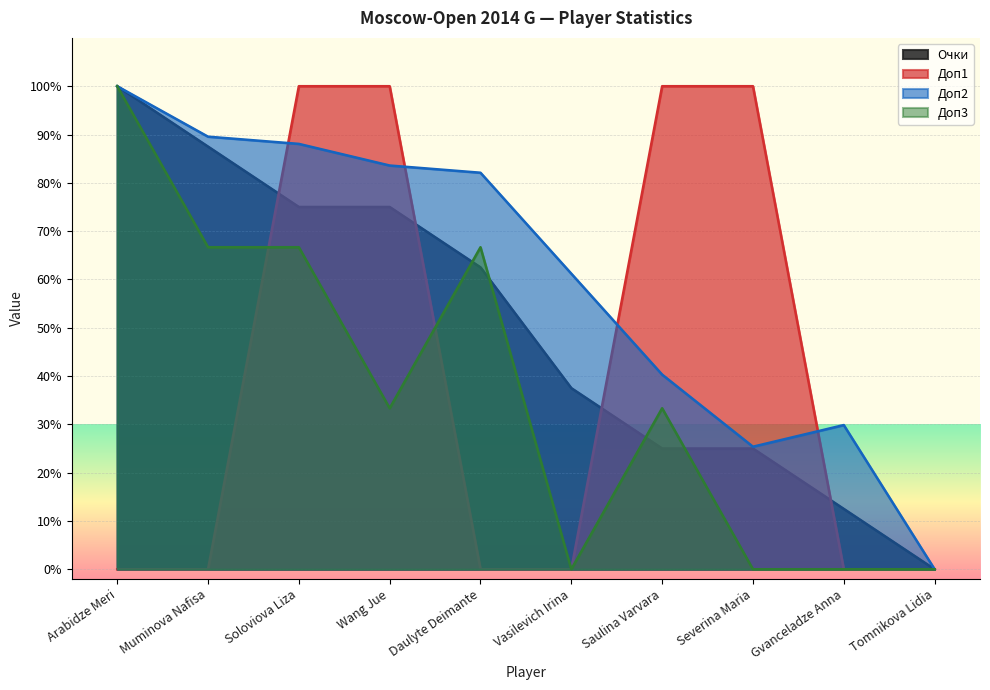

True or false: Очки has more than 0 points higher than both neighbors.

False